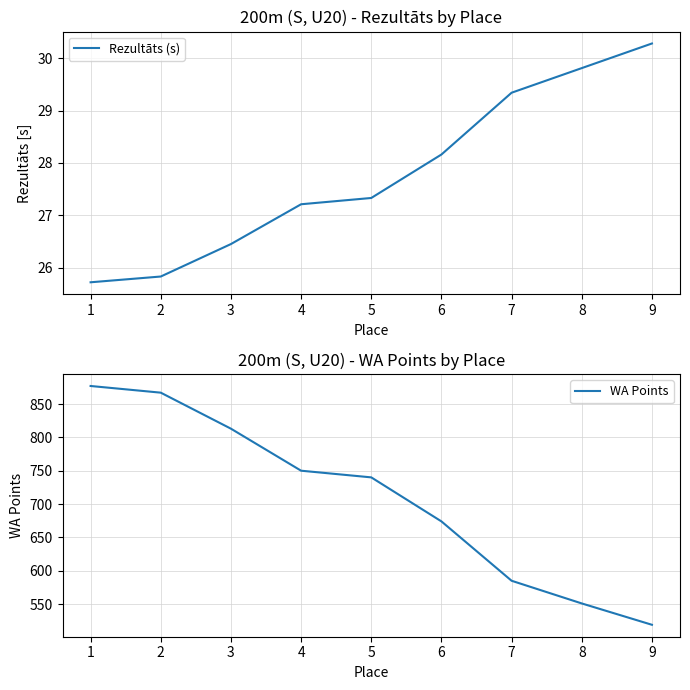

The value of Rezultāts (s) at 2 is 25.8. True or false?

True